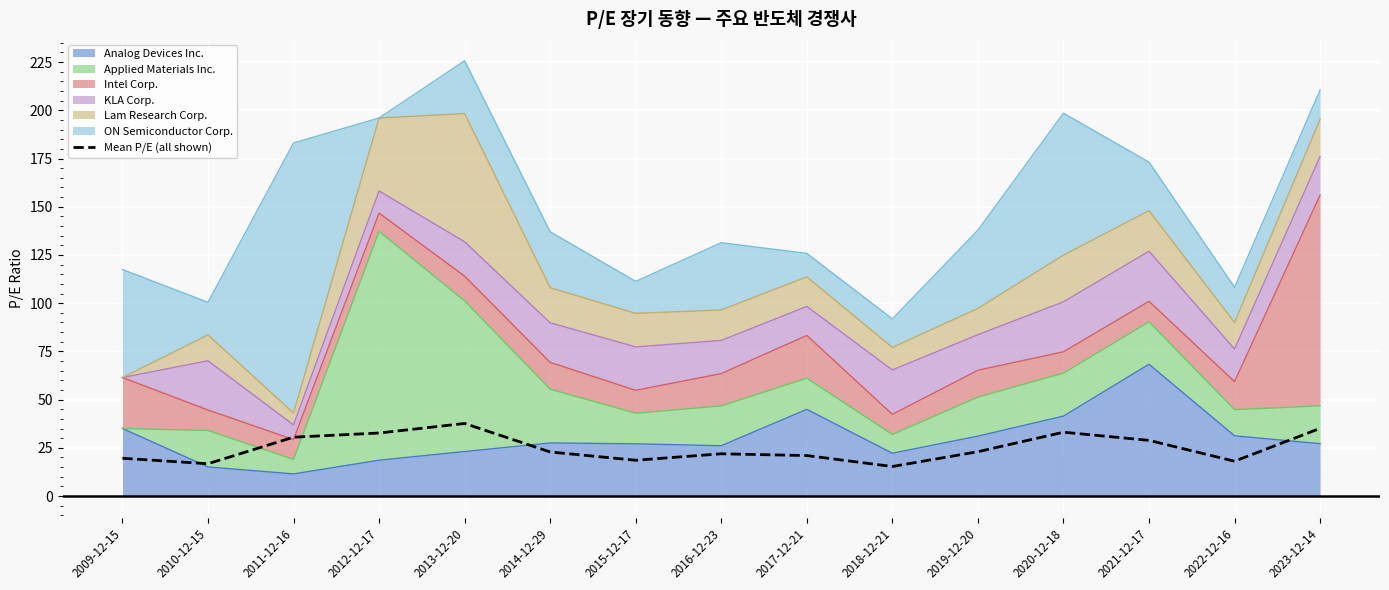

Which has a higher value, 2011-12-16 or 2017-12-21?

2011-12-16